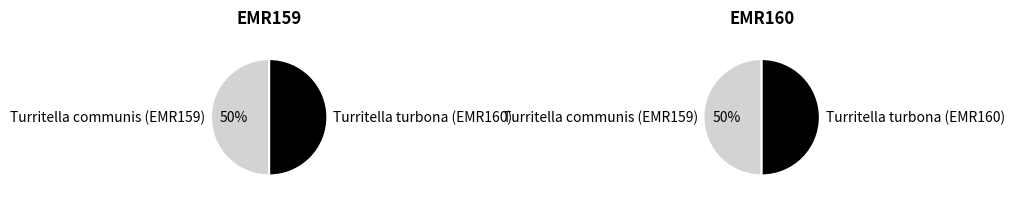

Do Turritella turbona (EMR160) and Turritella communis (EMR159) together represent more than half of the pie?

Yes